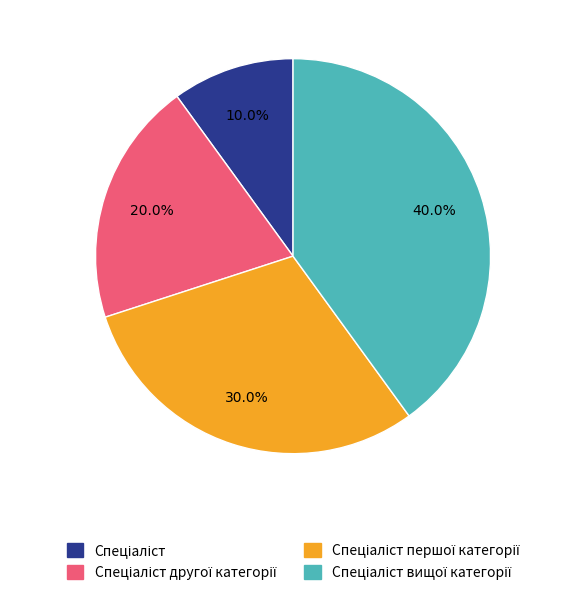

Count the number of slices in the pie.

4